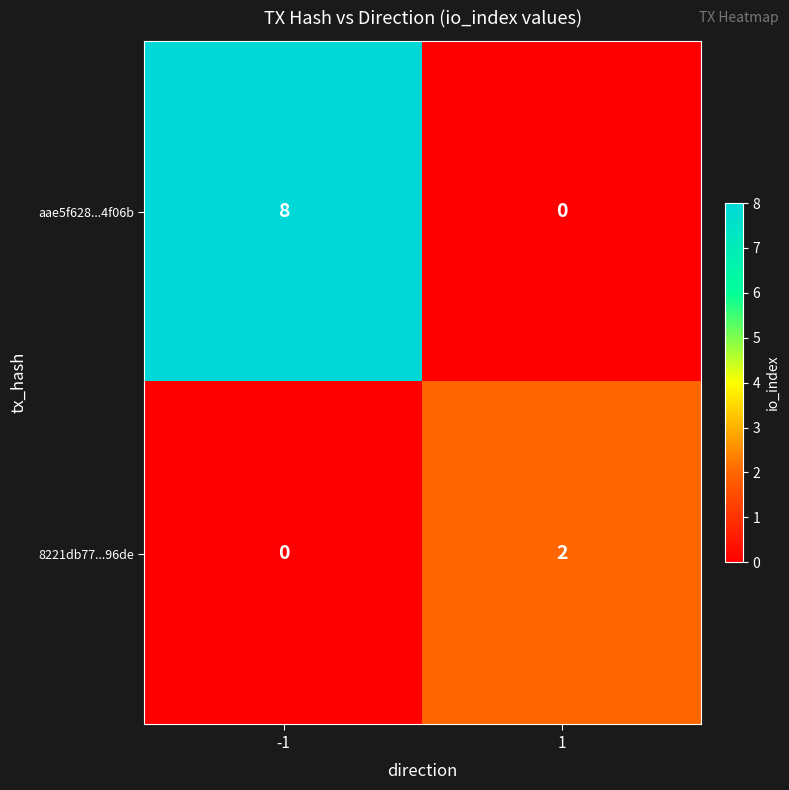

What is the difference between the aae5f628...4f06b values at -1 and 1?

8